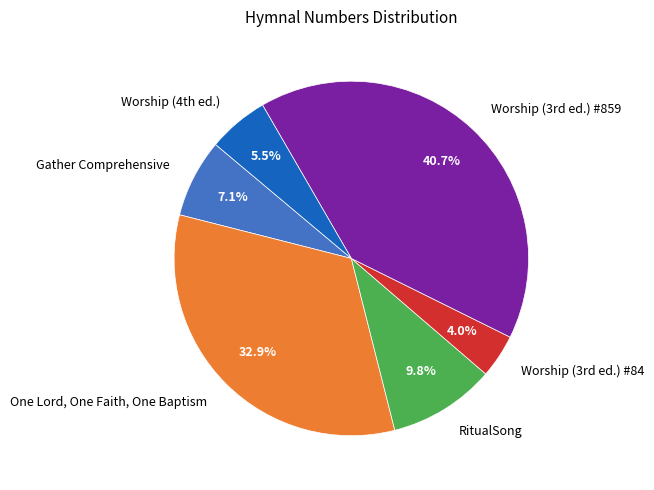

Rank the categories by value from lowest to highest.

Worship (3rd ed.) #84, Worship (4th ed.), Gather Comprehensive, RitualSong, One Lord, One Faith, One Baptism, Worship (3rd ed.) #859